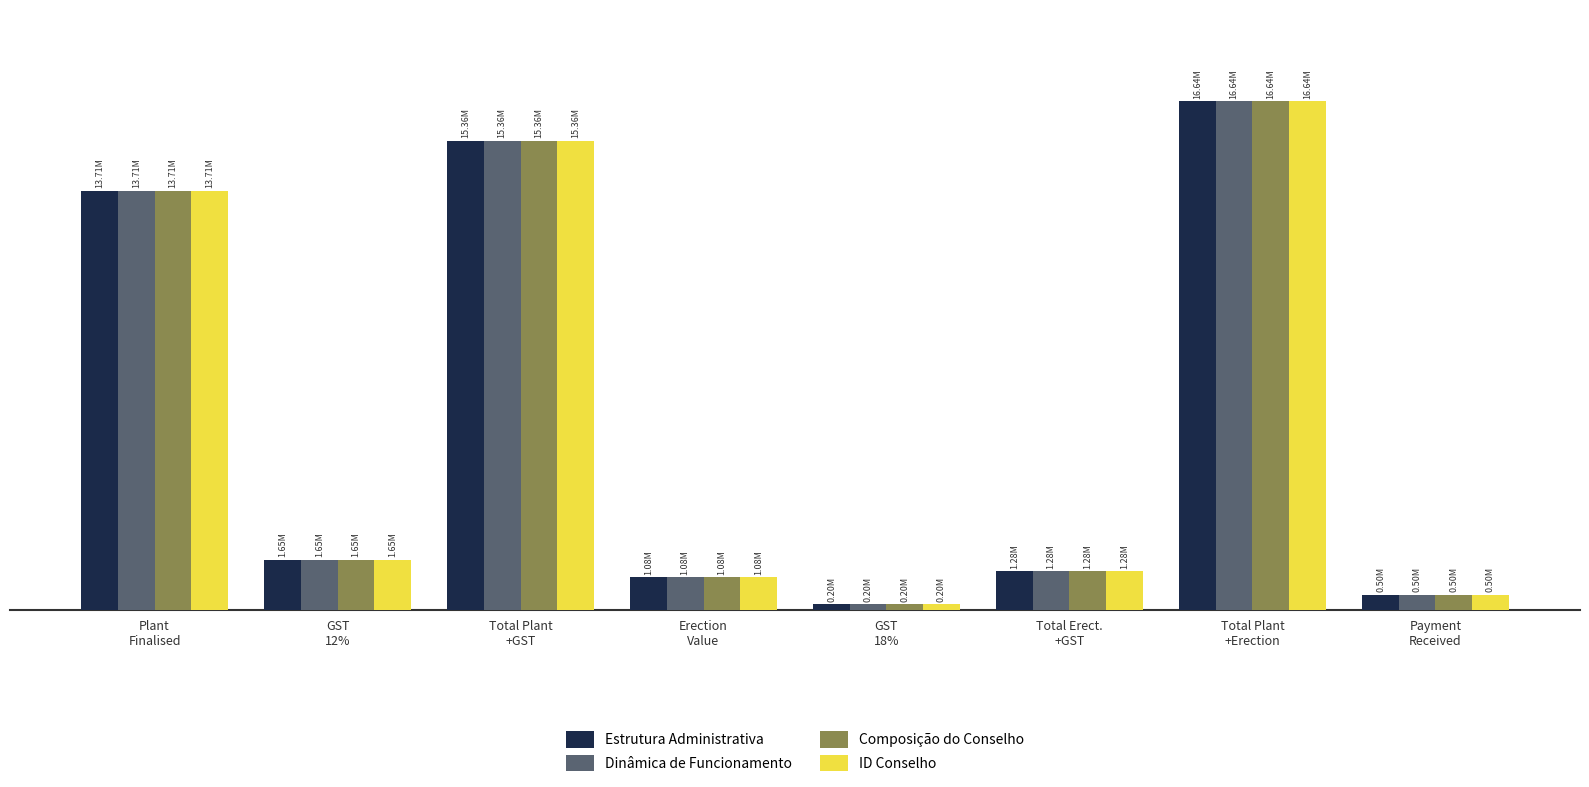

The Composição do Conselho series shows 1645800 at GST
12%. True or false?

True